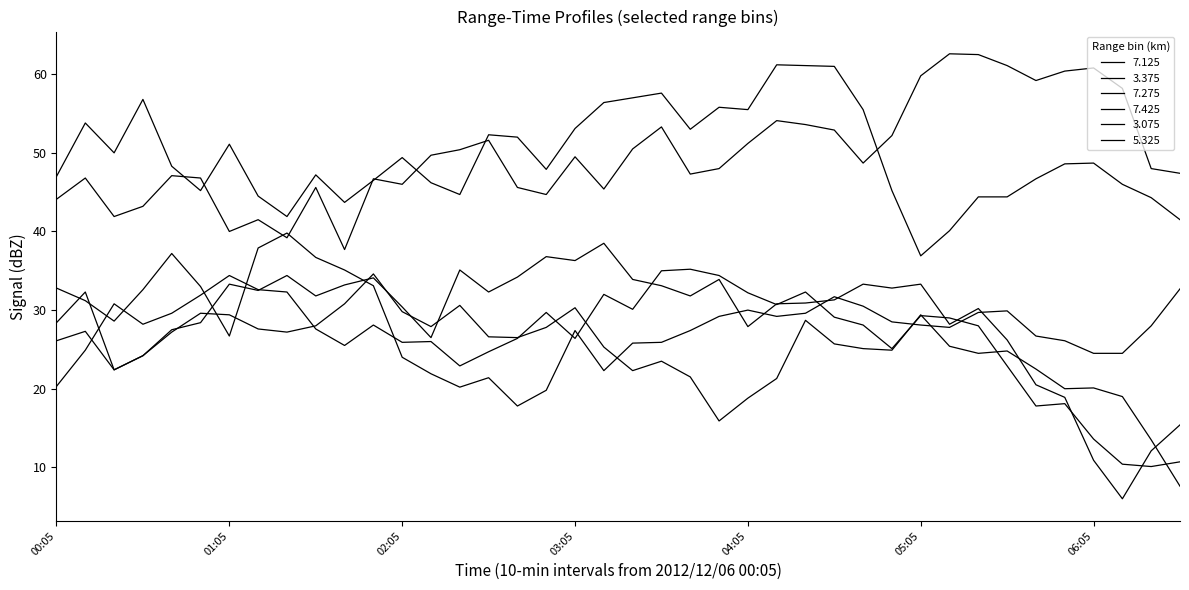

Reading left to right, list all the values displayed in this chart.

7.125: 28.4	32.3	22.4	24.2	27.5	28.4	33.3	32.5	34.4	31.8	33.2	34.1	30.4	26.5	35.1	32.3	34.2	36.8	36.3	38.5	33.9	33.1	31.8	33.9	27.9	30.8	30.9	31.3	33.3	32.8	33.3	28.2	30.2	26.2	20.5	18.9	10.9	6.0	12.1	15.4
3.375: 47.0	53.8	50.0	56.8	48.3	45.2	51.1	44.5	41.9	47.2	43.7	46.5	49.4	46.2	44.7	52.3	52.0	47.9	53.1	56.4	57.0	57.6	53.0	55.8	55.5	61.2	61.1	61.0	55.5	45.2	36.9	40.1	44.4	44.4	46.7	48.6	48.7	46.0	44.3	41.5
7.275: 20.3	24.9	30.8	28.2	29.6	31.9	34.4	32.6	32.3	27.6	25.5	28.1	25.9	26.0	22.9	24.7	26.4	29.7	26.4	32.0	30.1	35.0	35.2	34.4	32.2	30.7	32.3	29.1	28.1	25.1	29.3	29.0	28.0	22.9	17.8	18.1	13.6	10.4	10.1	10.7
7.425: 26.1	27.3	22.4	24.2	27.2	29.6	29.4	27.6	27.2	28.0	30.8	34.6	29.8	27.9	30.6	26.6	26.5	27.8	30.3	25.3	22.3	23.5	21.5	15.9	18.8	21.3	28.7	25.7	25.1	24.9	29.4	25.4	24.5	24.8	22.5	20.0	20.1	19.0	13.5	7.6
3.075: 44.1	46.8	41.9	43.2	47.1	46.8	40.0	41.5	39.2	45.6	37.7	46.7	46.0	49.7	50.4	51.6	45.6	44.7	49.5	45.4	50.5	53.3	47.3	48.0	51.2	54.1	53.6	52.9	48.7	52.2	59.8	62.6	62.5	61.1	59.2	60.4	60.8	58.2	48.0	47.4
5.325: 32.8	31.2	28.6	32.6	37.2	33.0	26.7	37.9	39.8	36.7	35.1	33.1	24.0	21.9	20.2	21.4	17.8	19.8	27.4	22.3	25.8	25.9	27.4	29.2	30.0	29.2	29.6	31.7	30.5	28.5	28.1	27.8	29.7	29.9	26.7	26.1	24.5	24.5	28.0	32.7